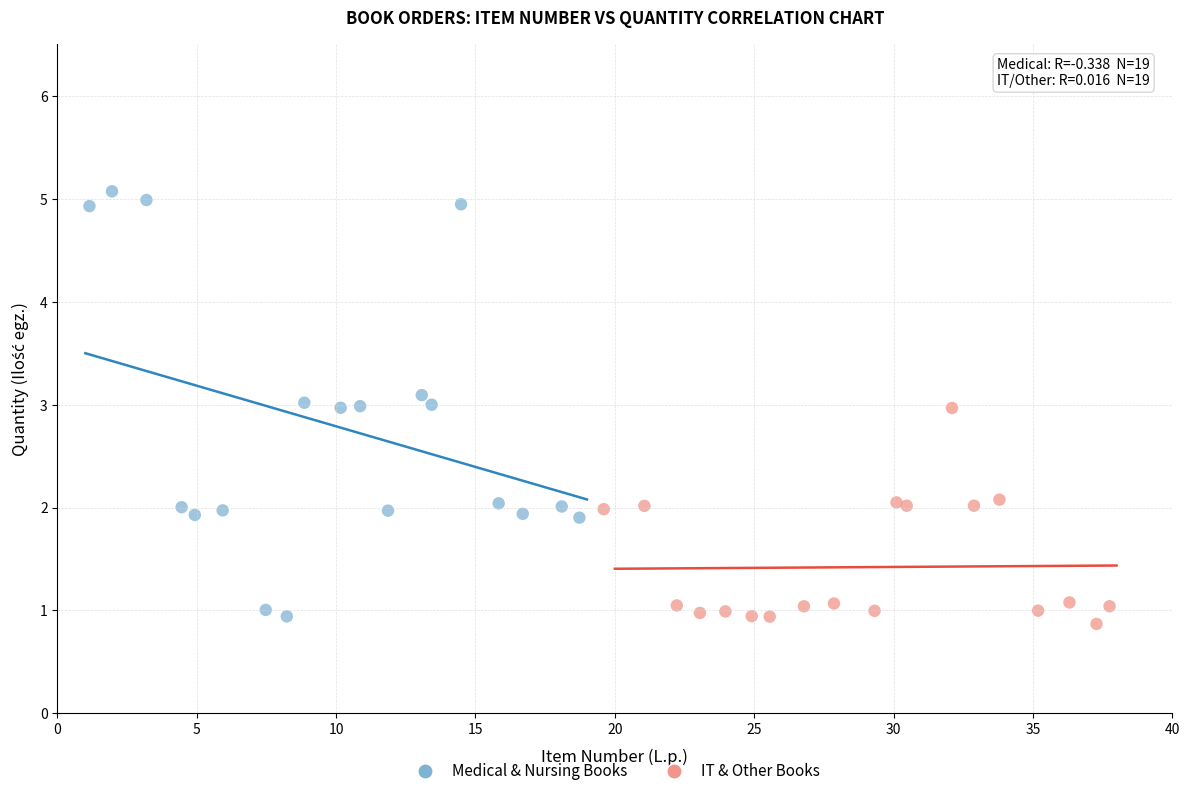

Which series reaches the maximum Y coordinate?

Medical & Nursing Books